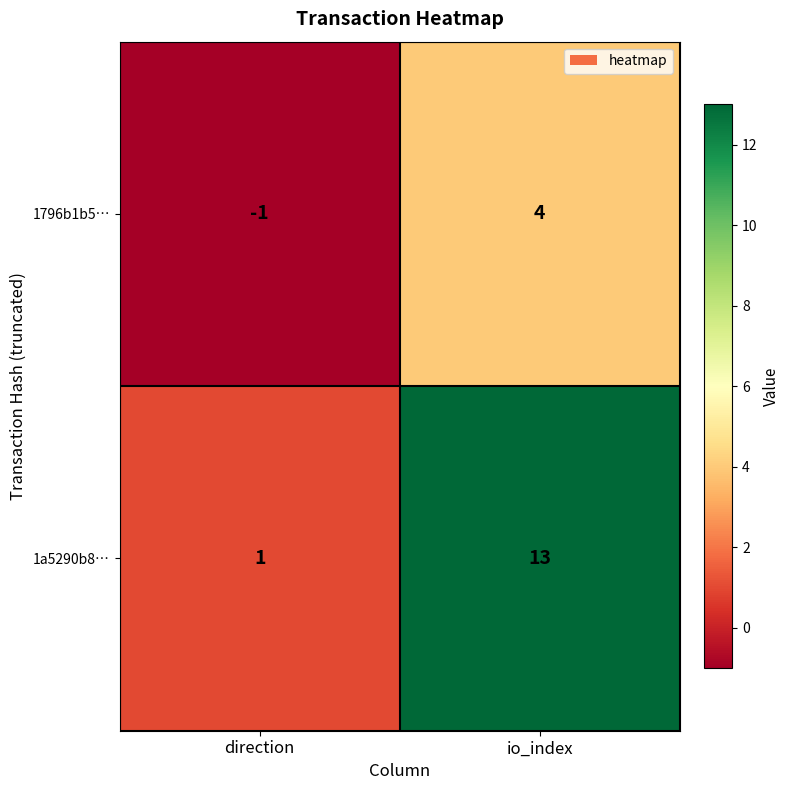

Reading right to left, transcribe all the data shown in this chart.

1796b1b5…: 4	-1
1a5290b8…: 13	1